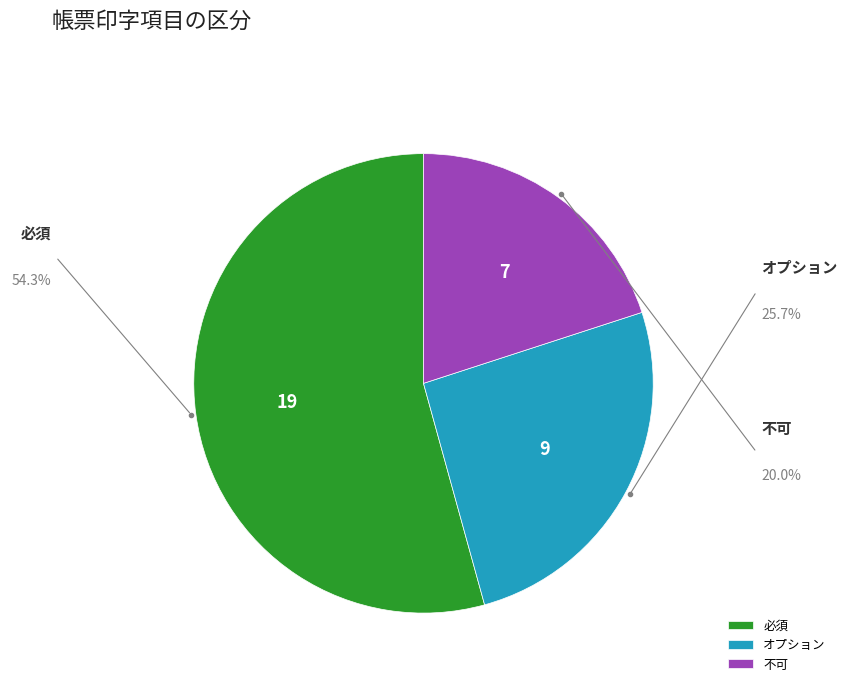

Combined, what portion of the pie is 必須 and オプション?

80.0%